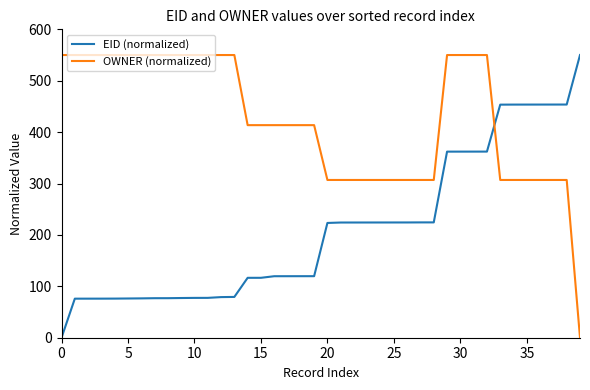

Which series has the largest total across all categories?

OWNER (normalized)